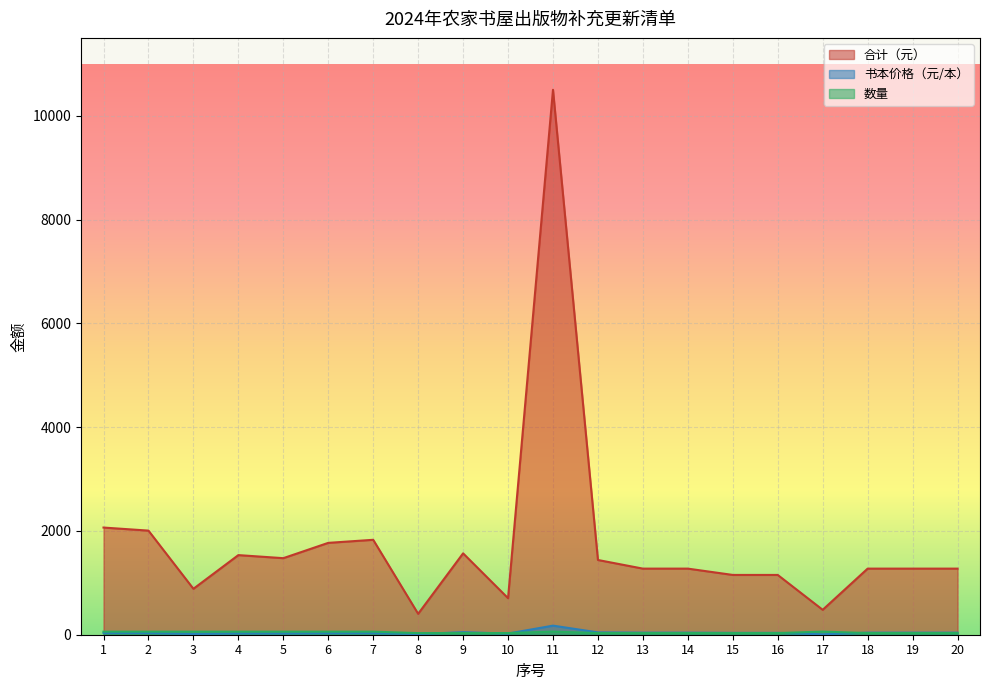

True or false: 数量 and 书本价格（元/本） cross at least once.

True